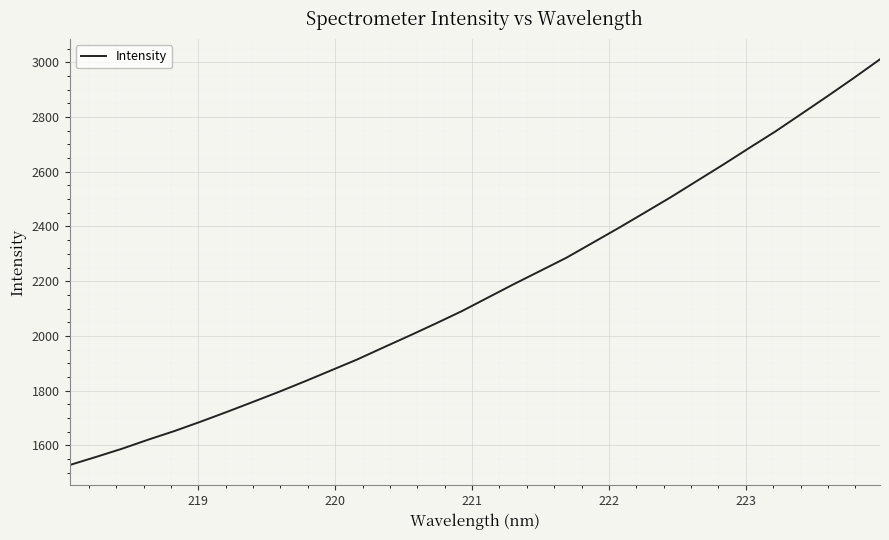

Does the chart have visible grid lines?

Yes